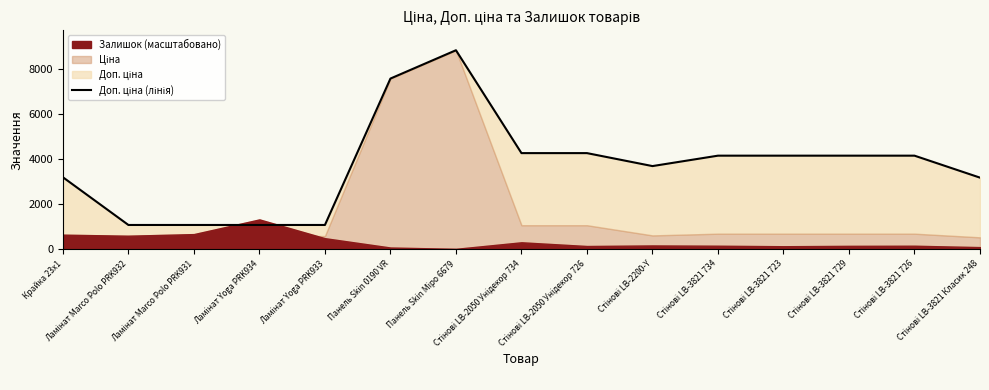

What is the label of the 3rd point from the right?

Стінові LB-3821 729